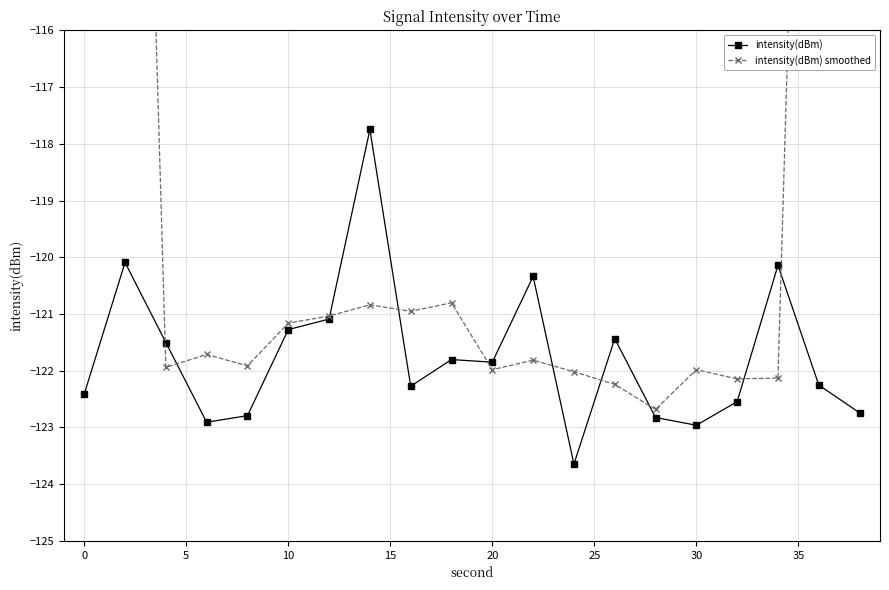

True or false: intensity(dBm) has a value of -189.2 at 0.

False